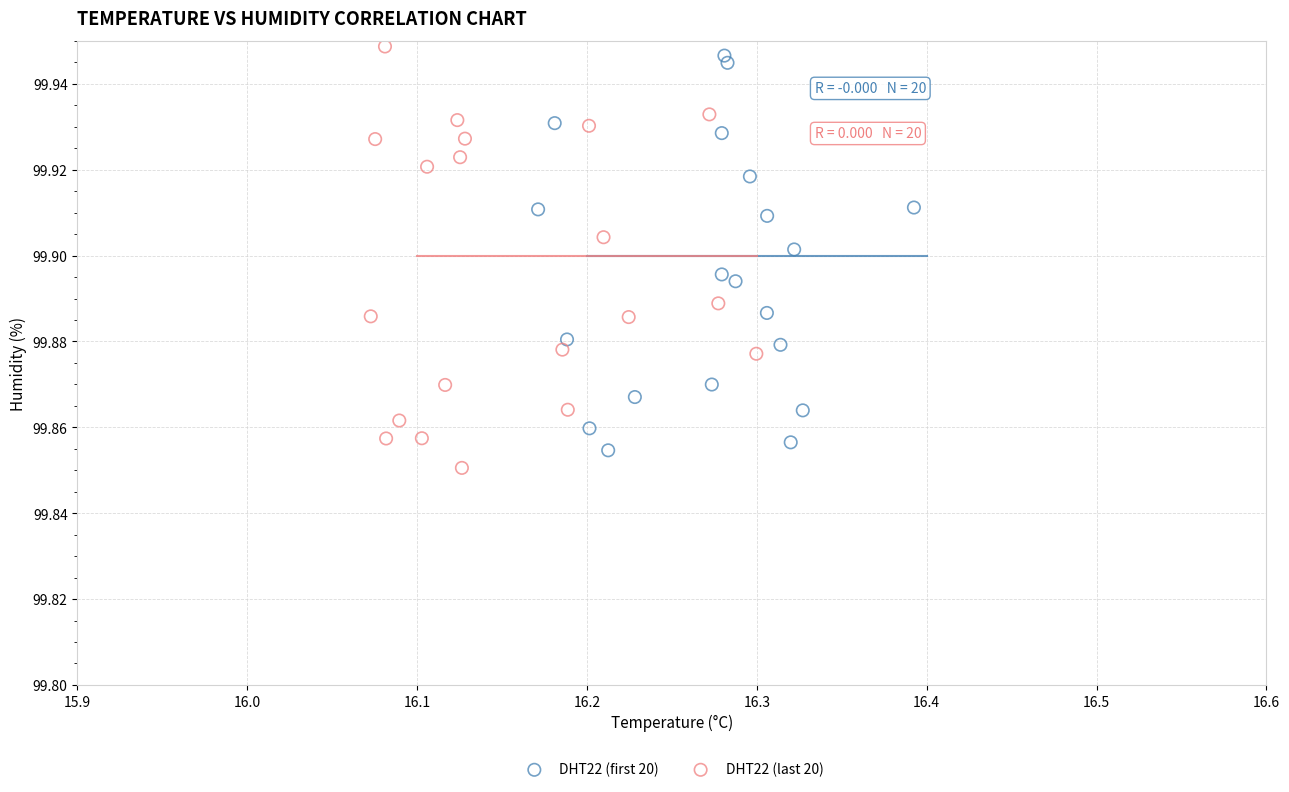

What are all the series names shown in the legend?

DHT22 (first 20), DHT22 (last 20)